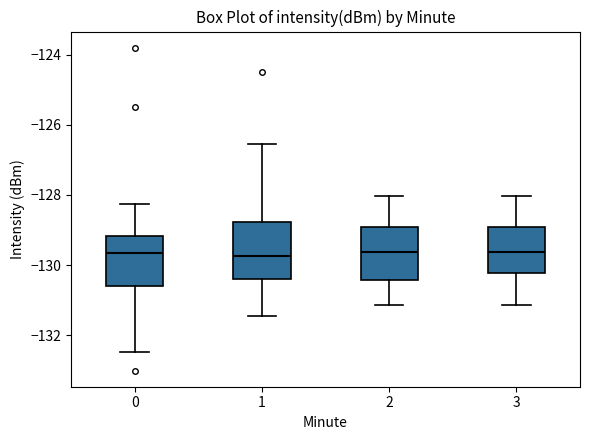

Where is the lower edge of the box at x = 0 on the y-axis? The values are not printed on the chart, so give them approximately, as read against the axis.

-130.6